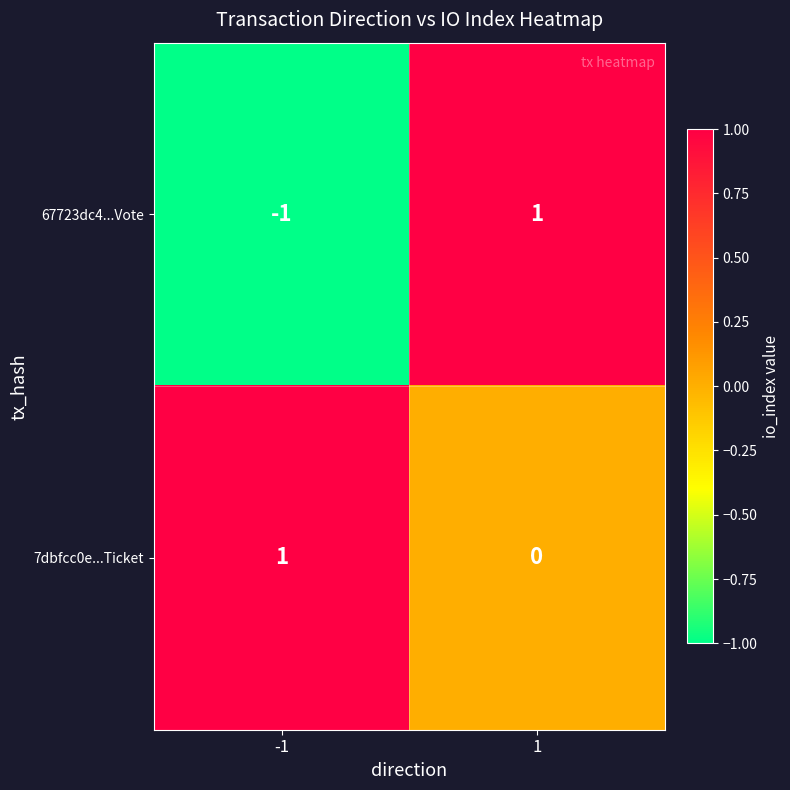

At how many categories does at least one series exceed 0?

2